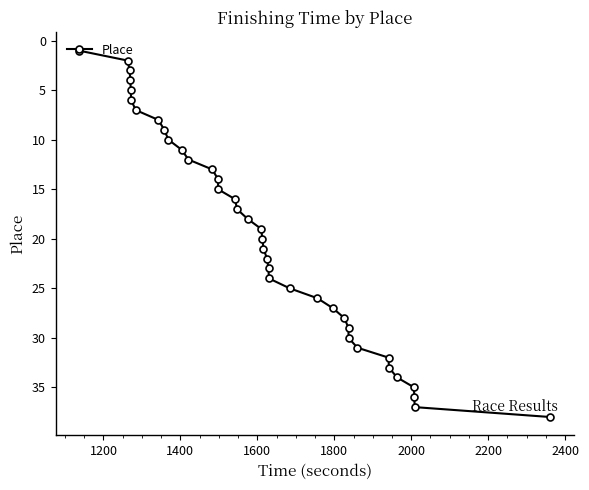

How many data points are above 20?

18